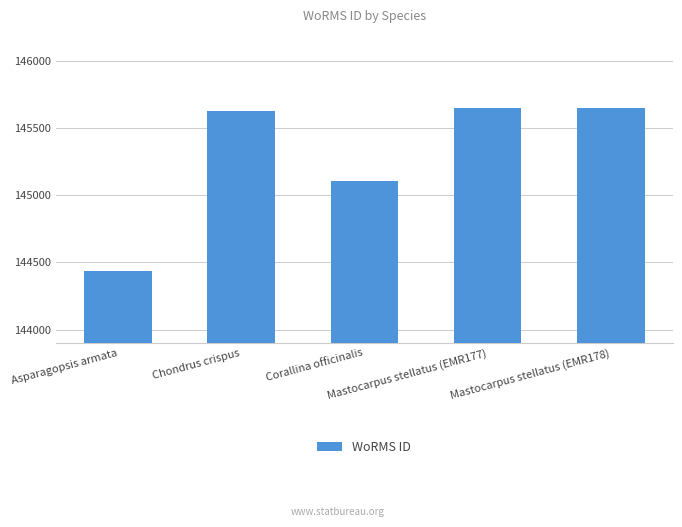

The value at Asparagopsis armata is 144438. True or false?

True